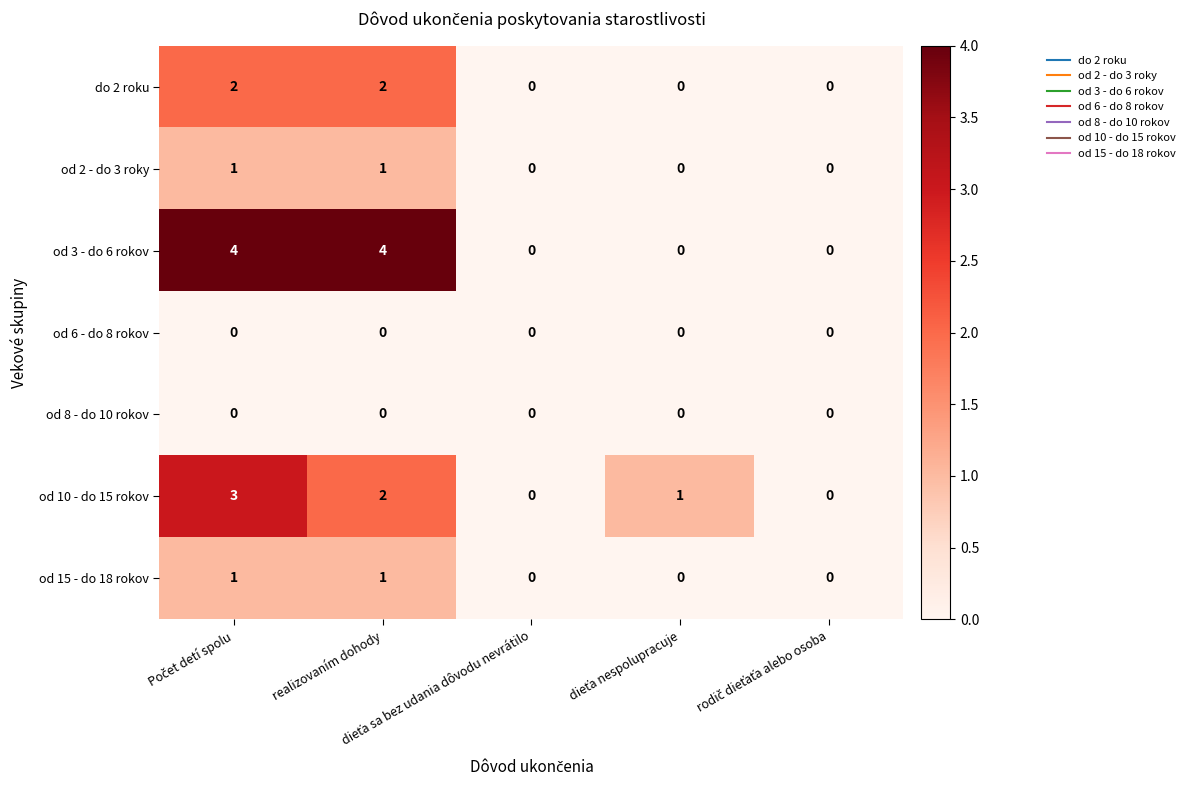

Which series has the widest spread of values?

od 3 - do 6 rokov